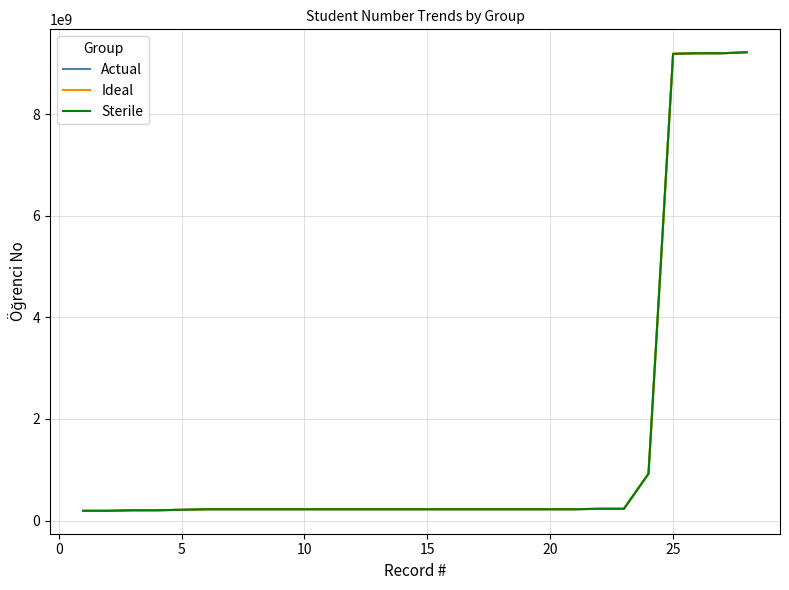

What is the maximum value shown in the chart?

9221118091